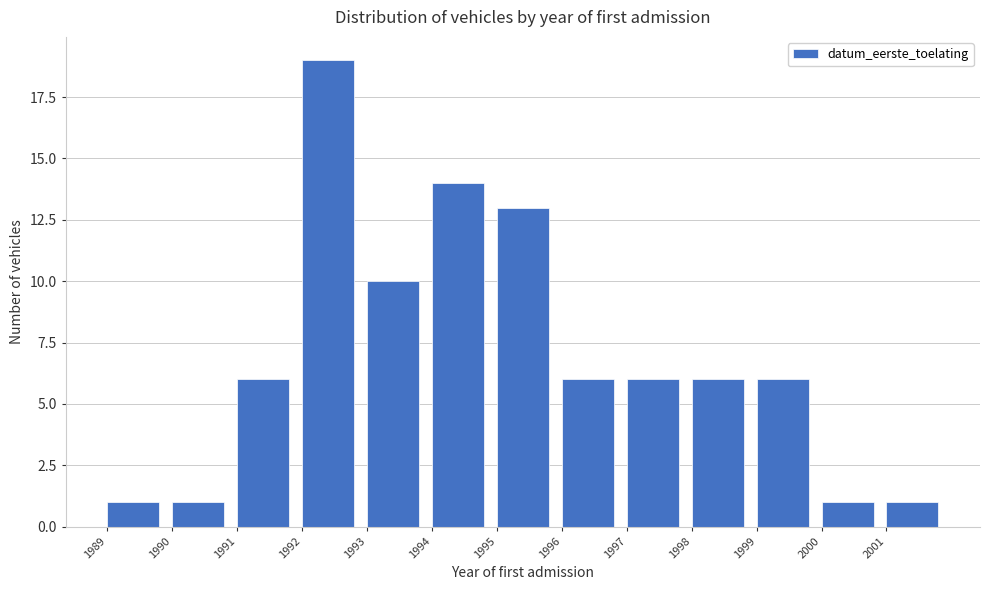

Reading left to right, list every bar in this chart as the range it spans on the x-axis followed by its height. The values are not printed on the chart, so give them approximately, as read against the axis.

1989 to 1990: 1
1990 to 1991: 1
1991 to 1992: 6
1992 to 1993: 19
1993 to 1994: 10
1994 to 1995: 14
1995 to 1996: 13
1996 to 1997: 6
1997 to 1998: 6
1998 to 1999: 6
1999 to 2000: 6
2000 to 2001: 1
2001 to 2002: 1